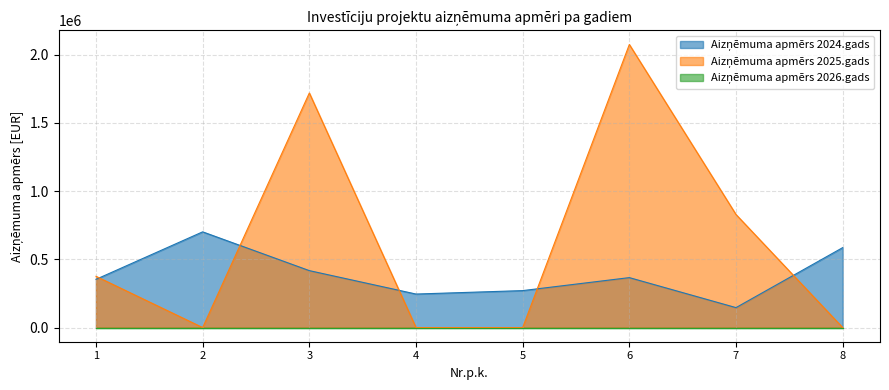

At which label does Aizņēmuma apmērs 2024.gads first exceed 366278?

2